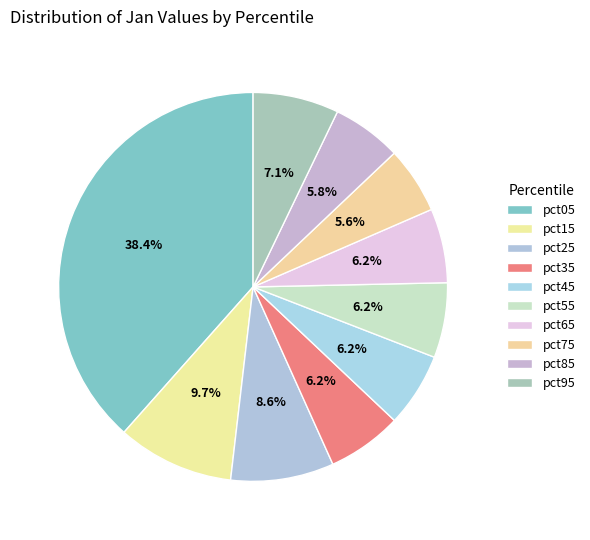

True or false: pct25 accounts for 9% of the total.

True